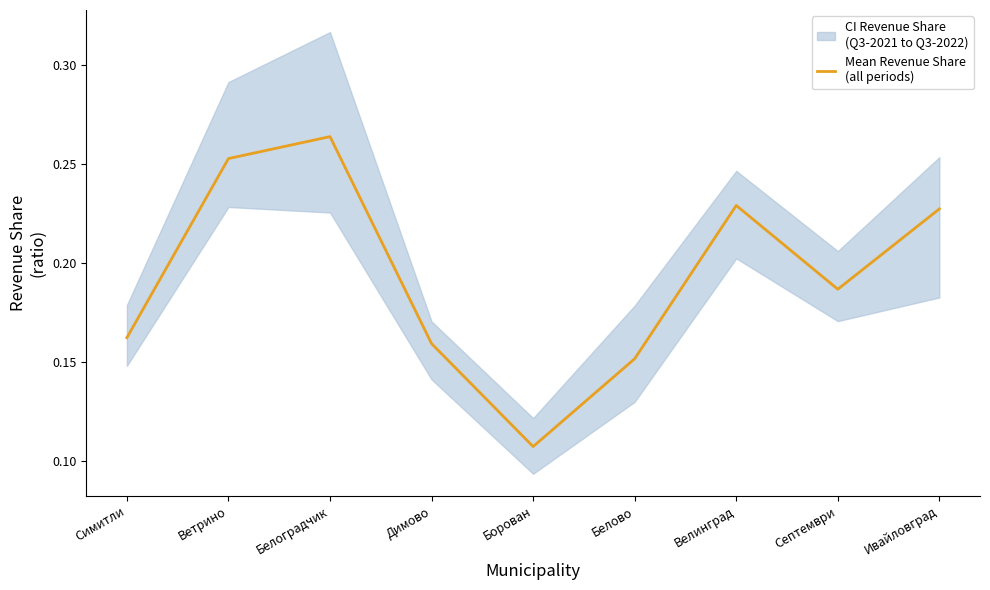

What is the average value?

0.2